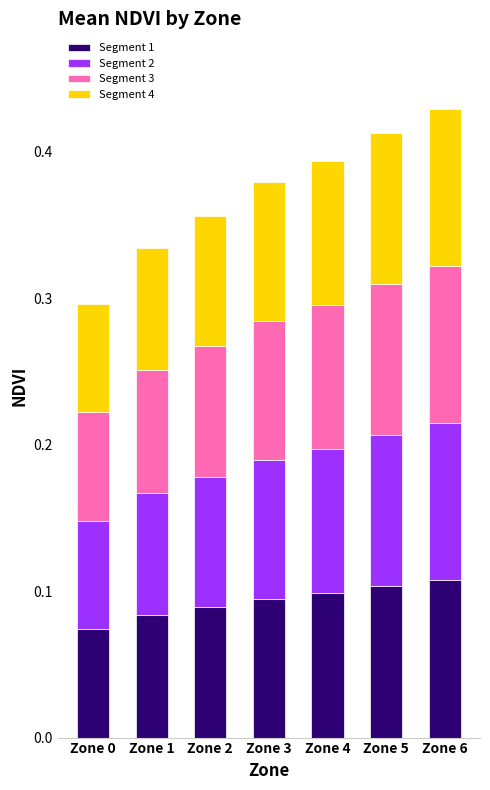

What is the total value across all series at Zone 2?

0.4